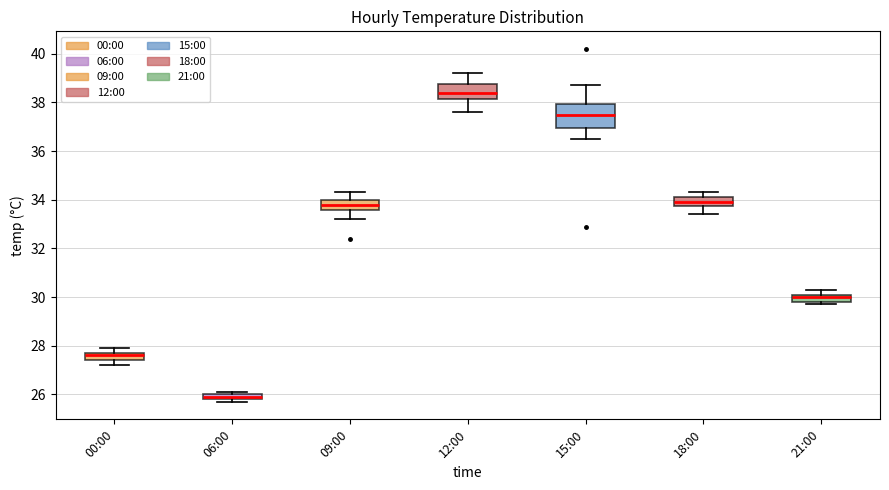

Where is the lower edge of the box for 00:00 on the y-axis? The values are not printed on the chart, so give them approximately, as read against the axis.

27.4